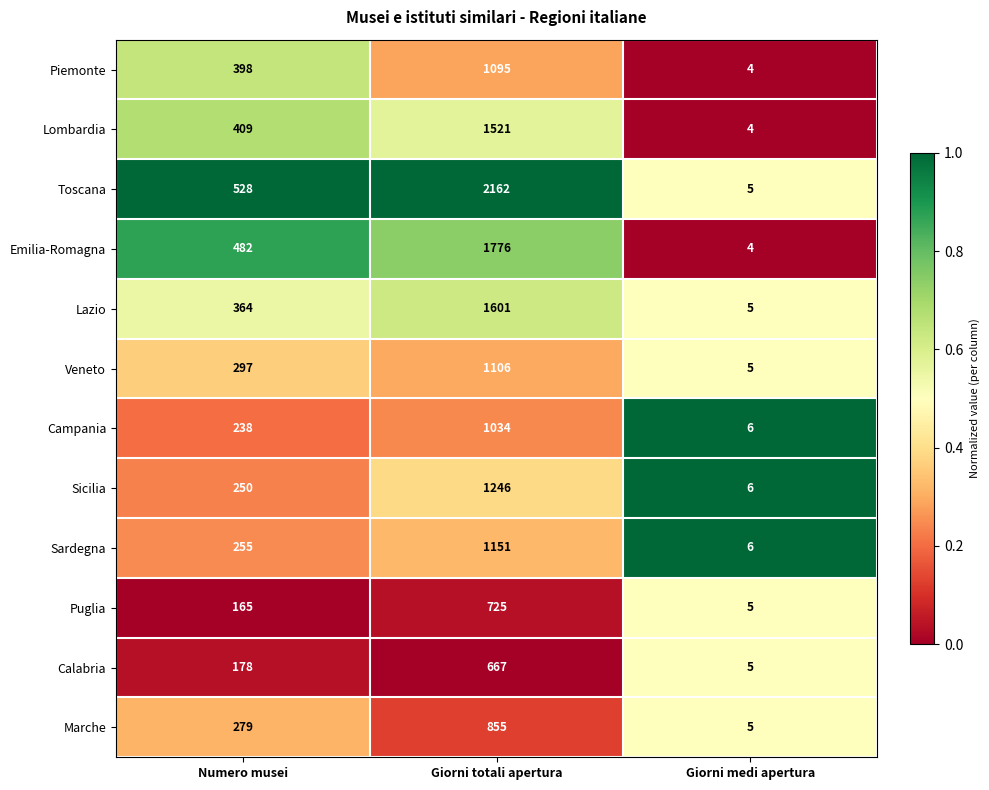

Which label corresponds to the smallest value in the chart?

Giorni medi apertura